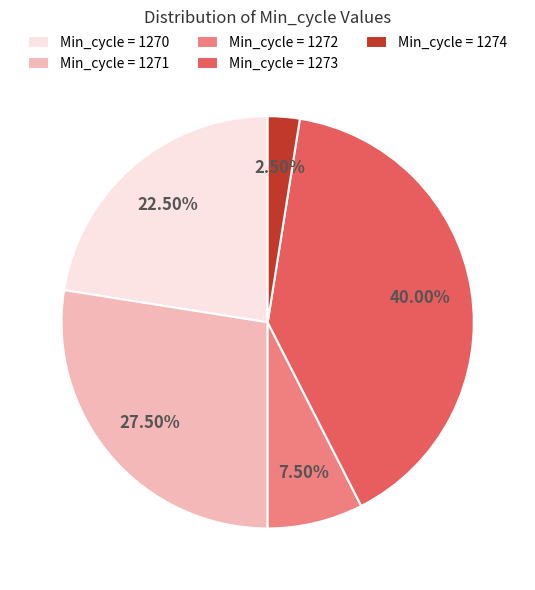

Rank the categories by value from lowest to highest.

Min_cycle = 1274, Min_cycle = 1272, Min_cycle = 1270, Min_cycle = 1271, Min_cycle = 1273